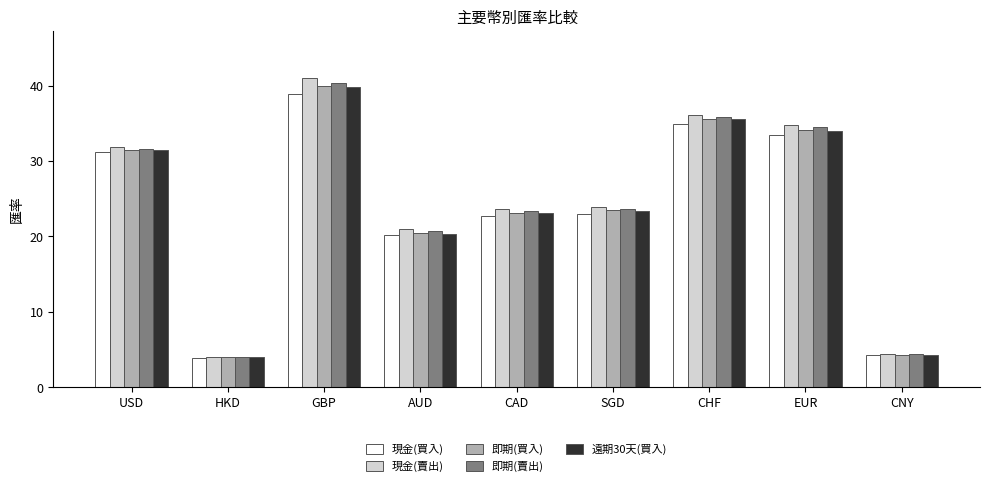

At which category does the chart reach its minimum across all series?

HKD